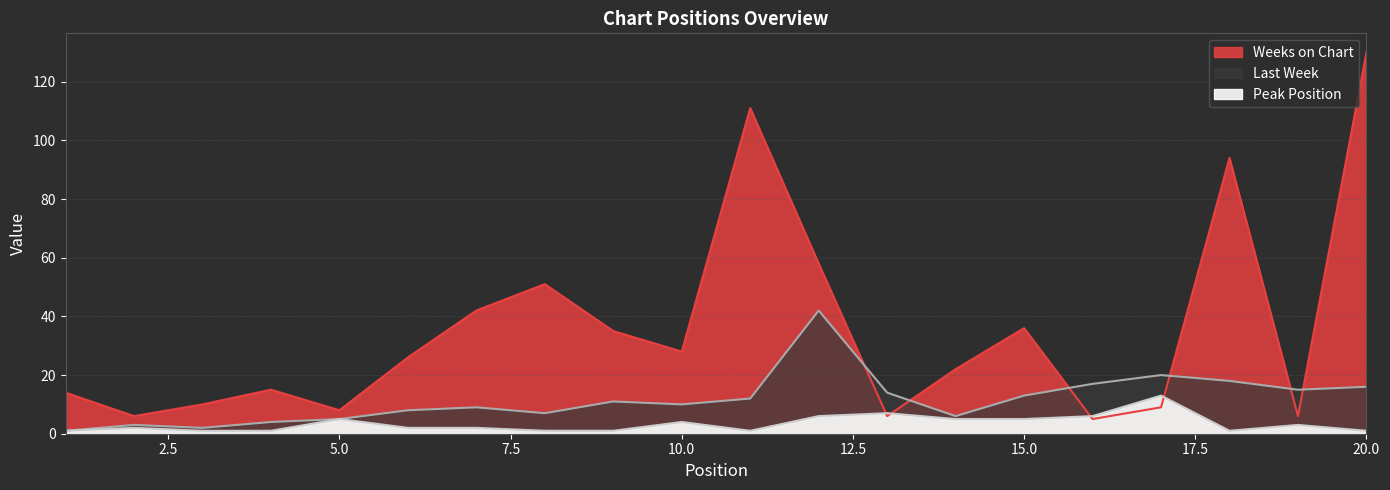

At which category does Last Week reach its first local peak?

2